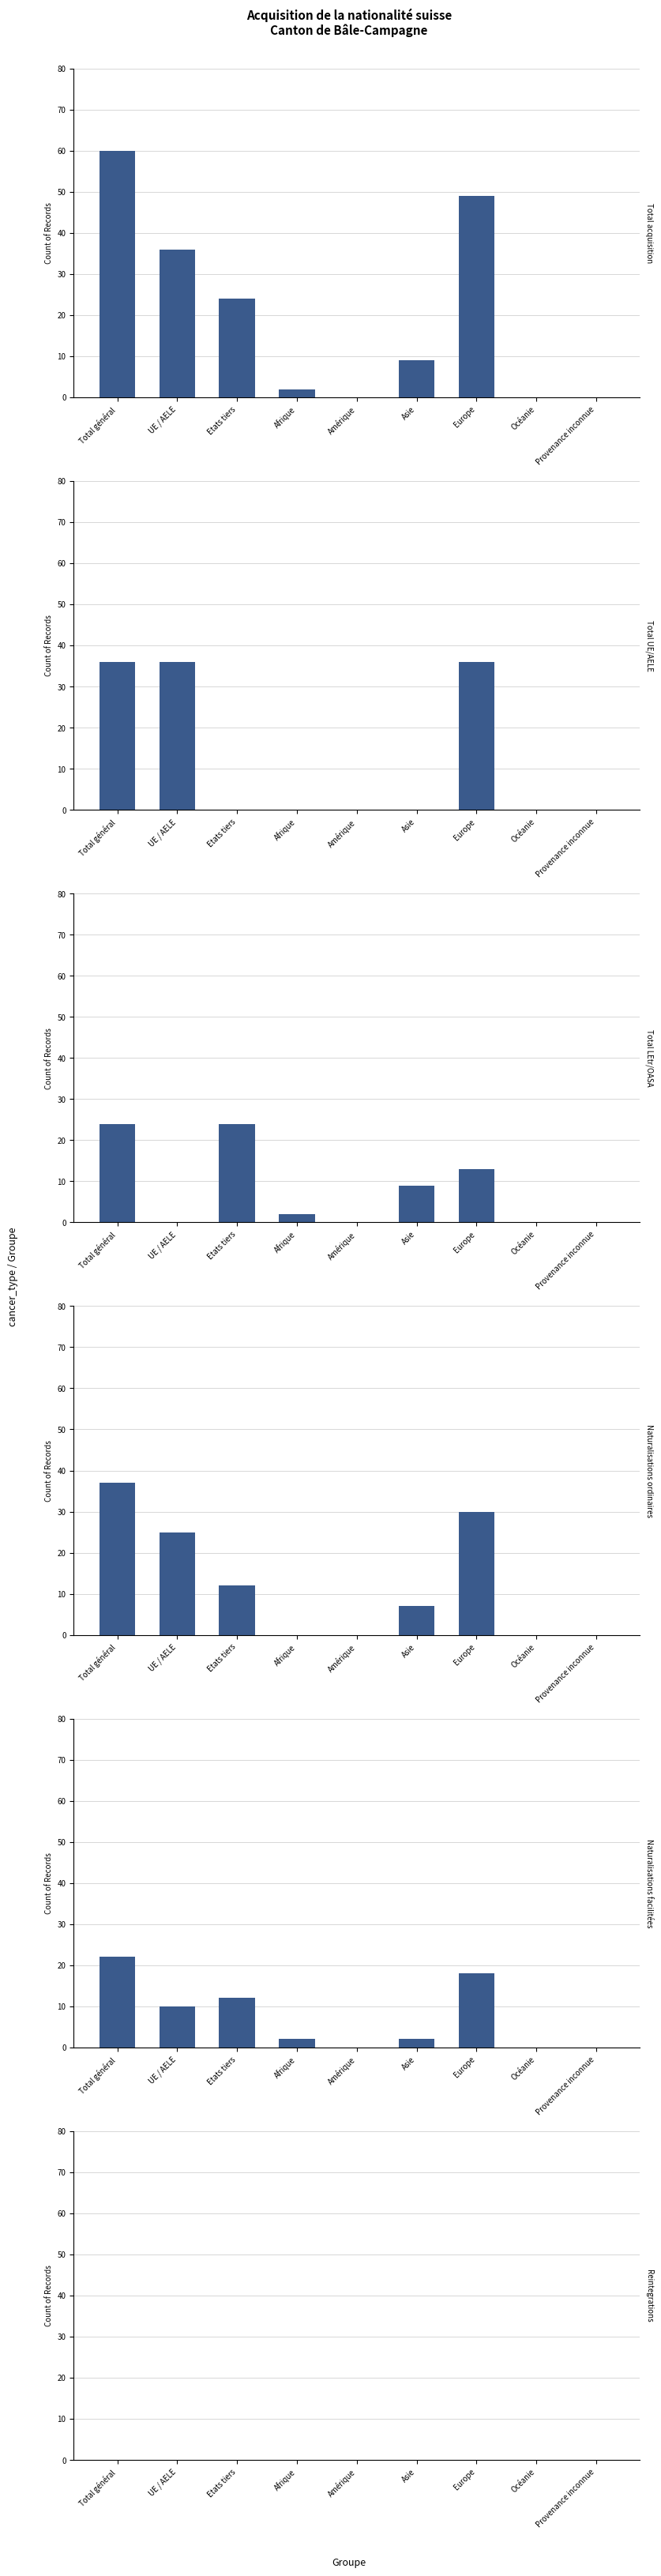

How many groups of bars are there?

9